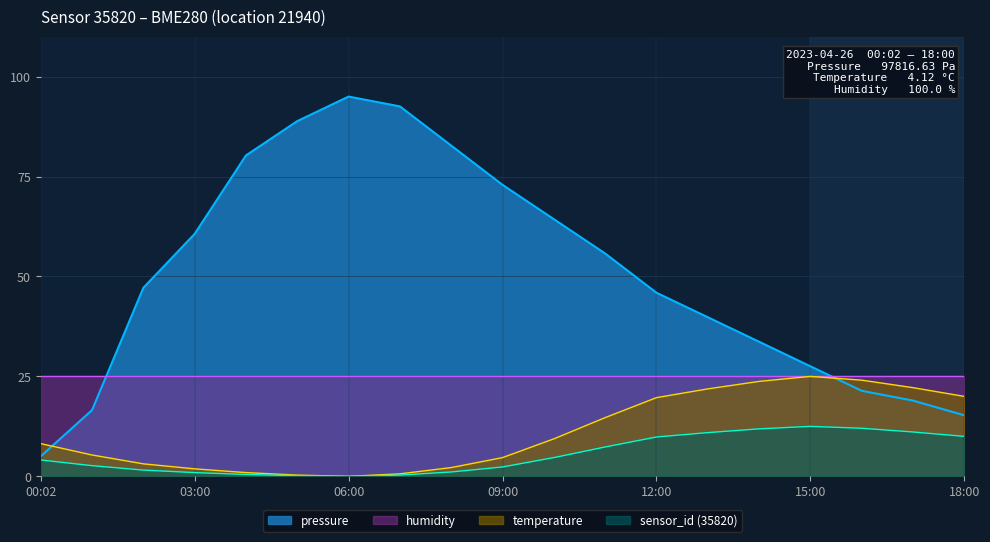

Read the pressure value at 09:00.

72.9